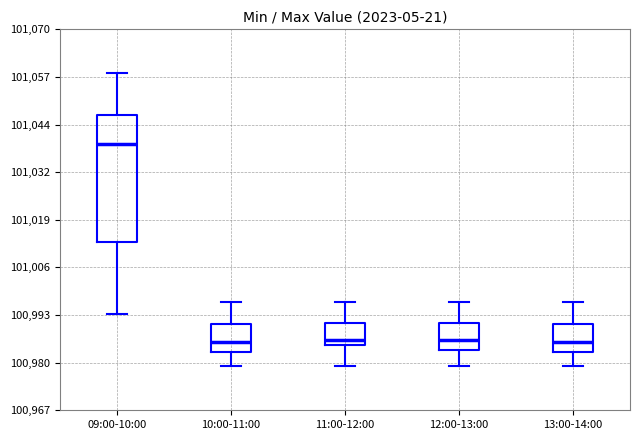

Reading left to right, transcribe this box plot: for each box, give where its median line is, the range the box spans, and where its two whiskers end, as read against the y-axis. The values are not printed on the chart, so give them approximately, as read against the axis.

09:00-10:00: median 101040, box 101012 to 101048, whiskers 100994 to 101058
10:00-11:00: median 100986, box 100982 to 100990, whiskers 100980 to 100996
11:00-12:00: median 100986 (just above the box's lower edge), box 100986 to 100990, whiskers 100980 to 100996
12:00-13:00: median 100986, box 100984 to 100990, whiskers 100980 to 100996
13:00-14:00: median 100986, box 100982 to 100990, whiskers 100980 to 100996